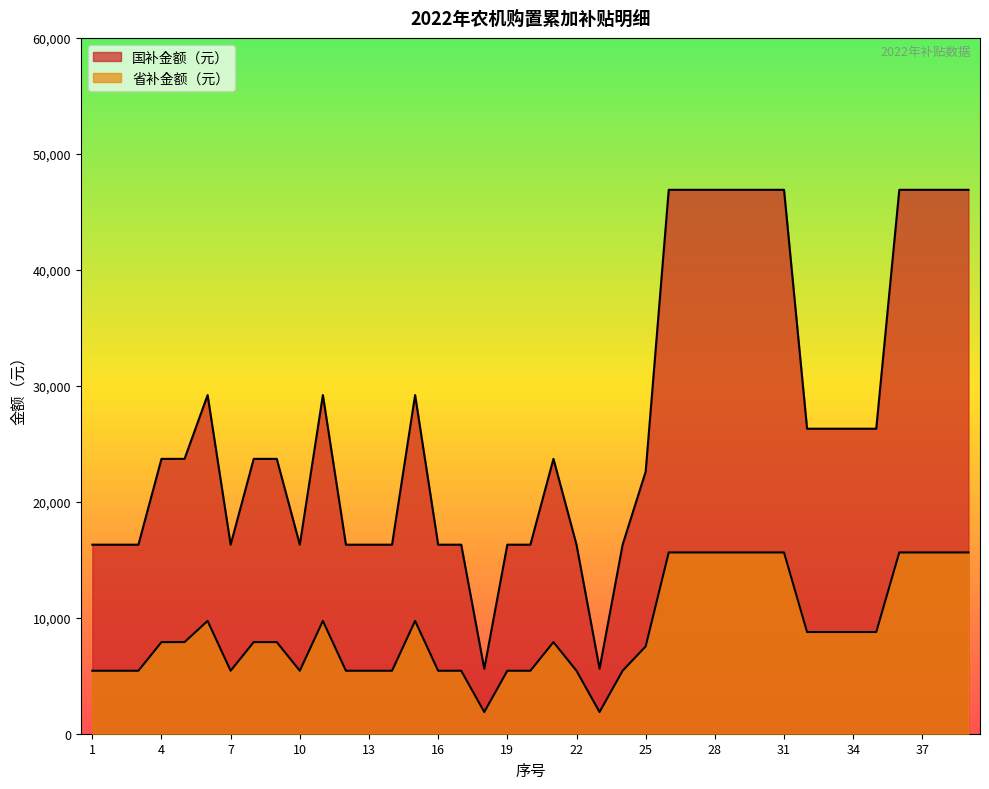

Which has a higher value, 18 or 38?

38